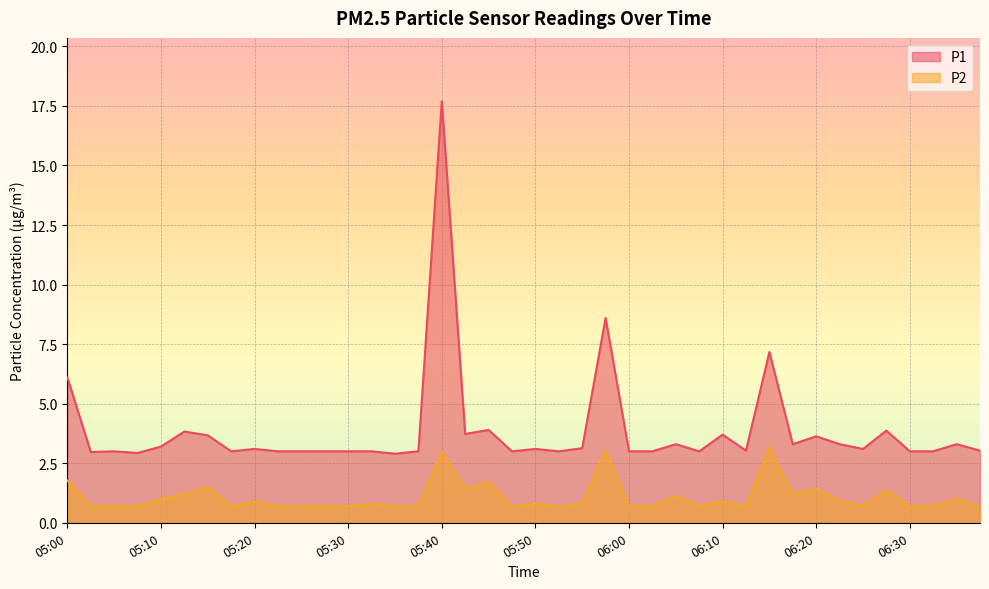

Reading left to right, what are all the values shown in this chart?

P1: 05:00=6.1	05:03=3.0	05:05=3.0	05:08=2.9	05:10=3.2	05:13=3.8	05:15=3.7	05:18=3.0	05:20=3.1	05:23=3.0	05:25=3.0	05:28=3.0	05:30=3.0	05:32=3.0	05:35=2.9	05:37=3.0	05:40=17.7	05:42=3.7	05:45=3.9	05:47=3.0	05:50=3.1	05:52=3.0	05:55=3.1	05:57=8.6	06:00=3.0	06:02=3.0	06:05=3.3	06:07=3.0	06:10=3.7	06:12=3.0	06:15=7.2	06:17=3.3	06:20=3.6	06:22=3.3	06:25=3.1	06:27=3.9	06:30=3.0	06:32=3.0	06:34=3.3	06:37=3.0
P2: 05:00=1.8	05:03=0.7	05:05=0.7	05:08=0.7	05:10=1.0	05:13=1.2	05:15=1.5	05:18=0.7	05:20=0.9	05:23=0.7	05:25=0.7	05:28=0.7	05:30=0.7	05:32=0.8	05:35=0.7	05:37=0.7	05:40=3.0	05:42=1.4	05:45=1.7	05:47=0.7	05:50=0.8	05:52=0.7	05:55=0.8	05:57=3.0	06:00=0.7	06:02=0.7	06:05=1.1	06:07=0.7	06:10=0.9	06:12=0.7	06:15=3.2	06:17=1.2	06:20=1.4	06:22=0.9	06:25=0.7	06:27=1.4	06:30=0.7	06:32=0.7	06:34=1.0	06:37=0.7